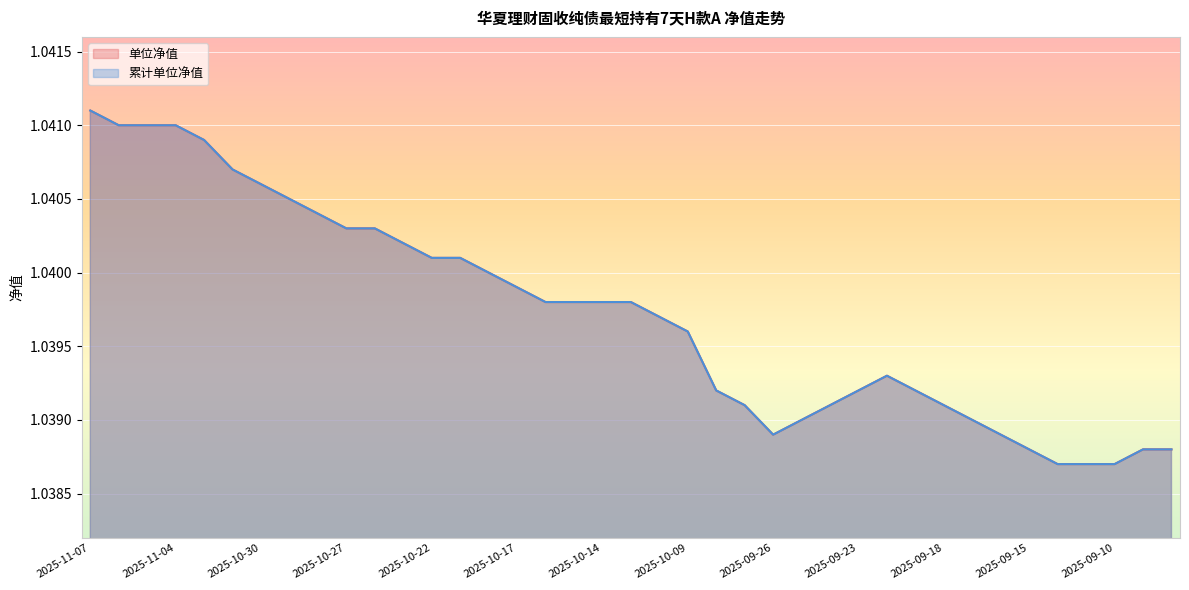

What is the label of the 20th point from the left?

2025-10-13